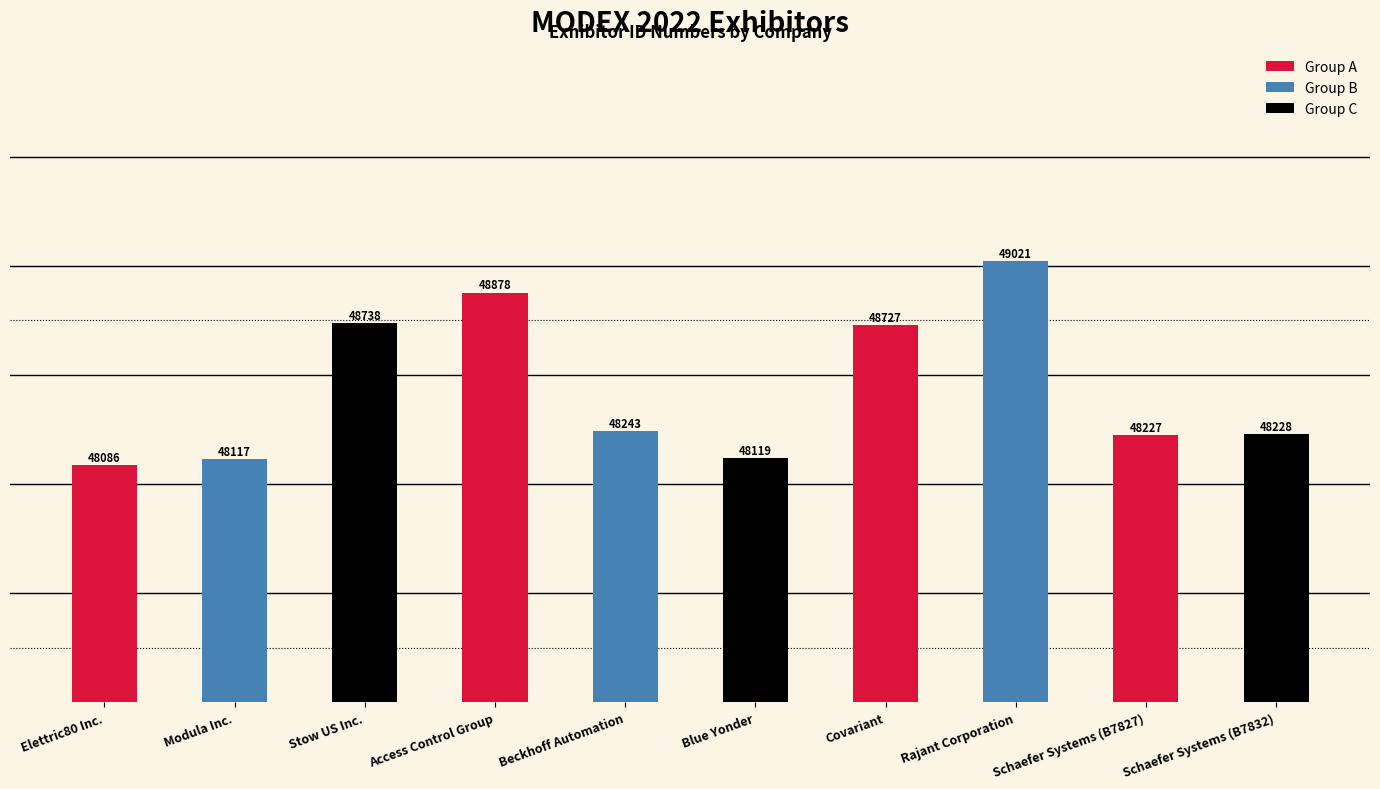

Reading left to right, what are all the values shown in this chart?

Elettric80 Inc.=48086	Modula Inc.=48117	Stow US Inc.=48738	Access Control Group=48878	Beckhoff Automation=48243	Blue Yonder=48119	Covariant=48727	Rajant Corporation=49021	Schaefer Systems (B7827)=48227	Schaefer Systems (B7832)=48228